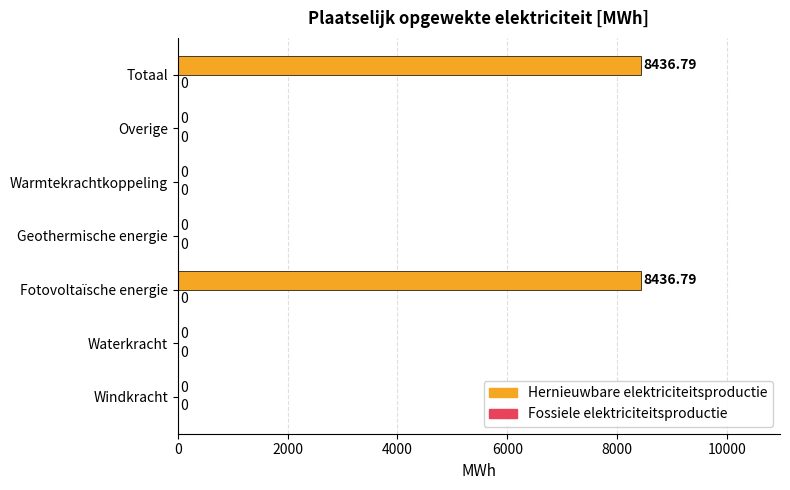

Which has a higher value, Totaal or Waterkracht?

Totaal